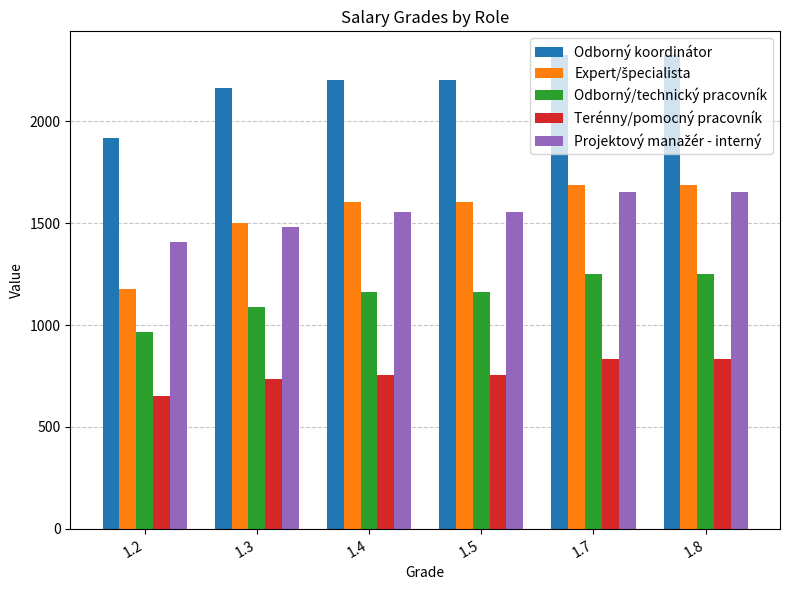

At how many categories does at least one series exceed 999?

6